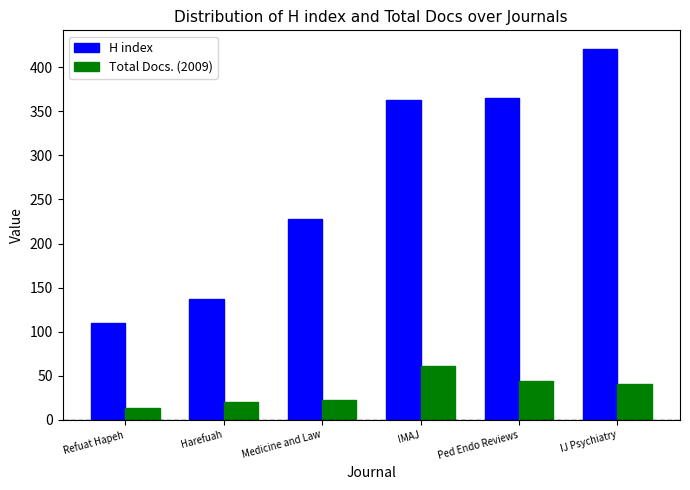

What is the difference between the second highest and minimum values in the H index series?

255